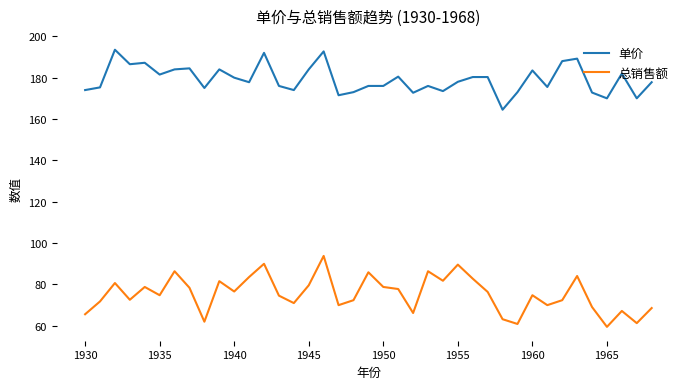

What is the difference between the maximum and minimum values in the 总销售额 series?

34.3